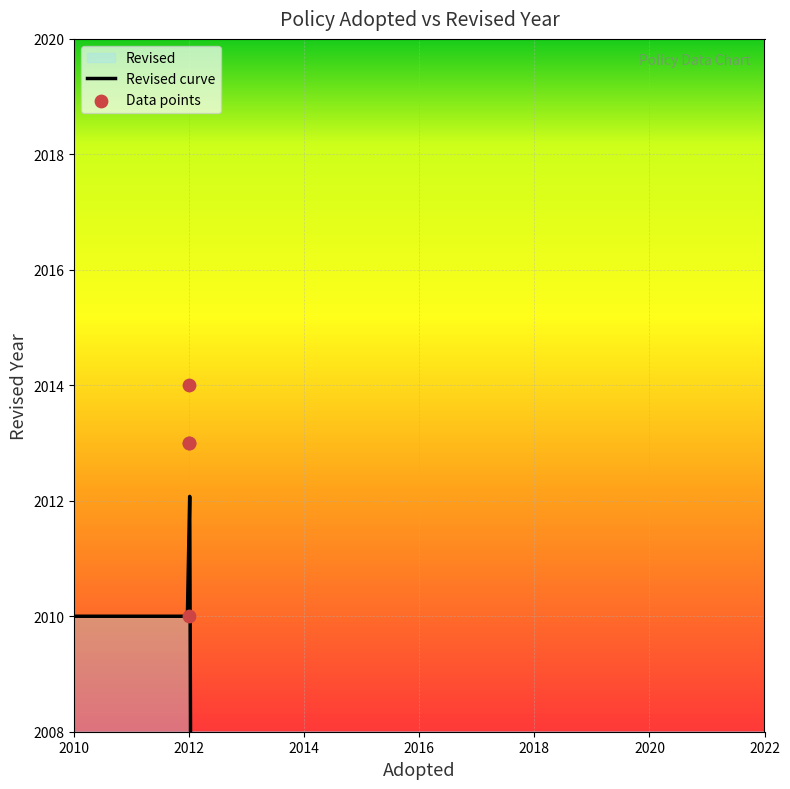

Approximately how many times larger is the value at 2012 compared to 2012?

1.0